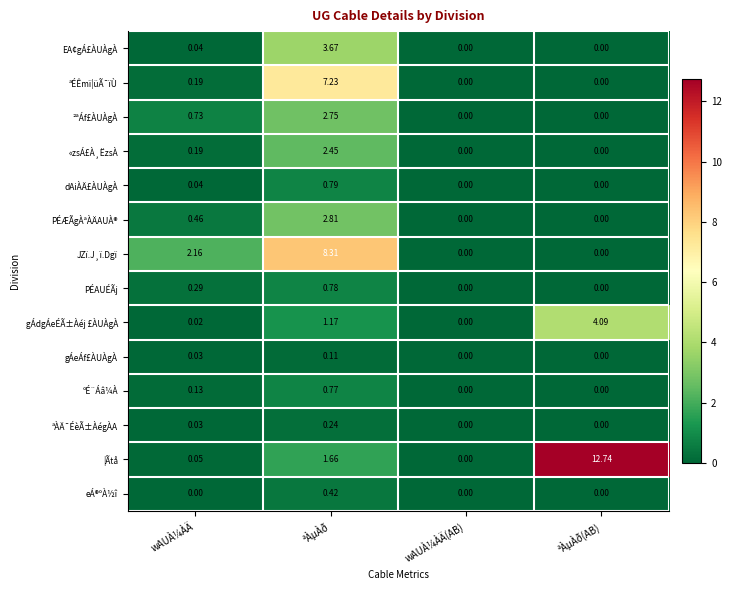

Which series has the widest spread of values?

¦Ãtå